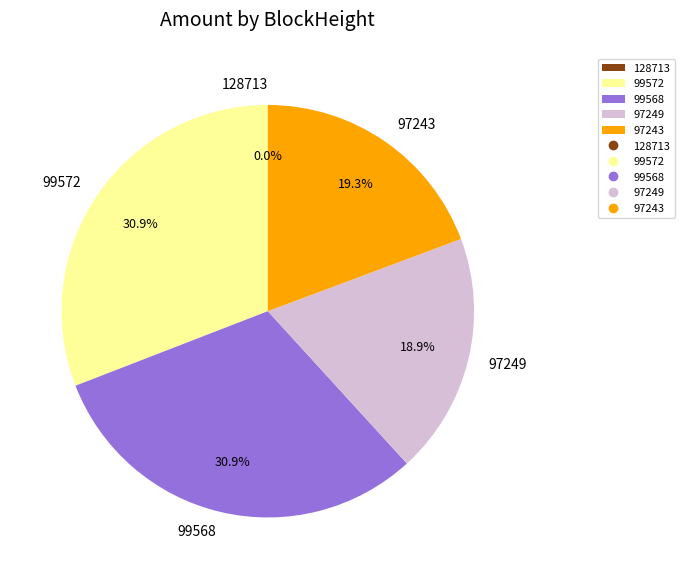

Which category has the smallest portion of the pie?

128713